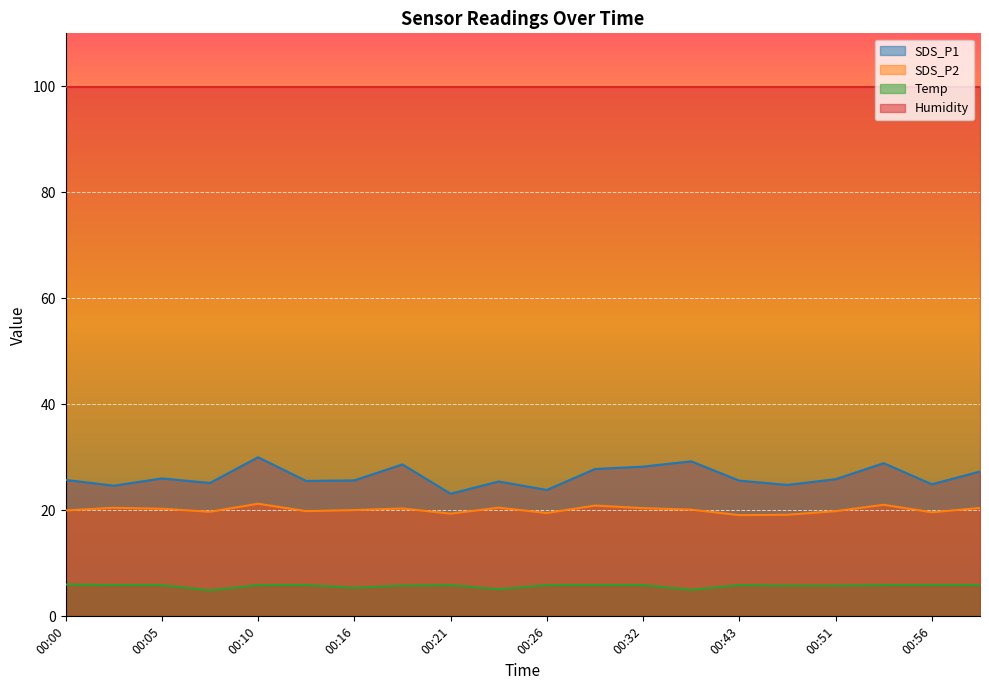

True or false: Temp and SDS_P2 cross at least once.

False